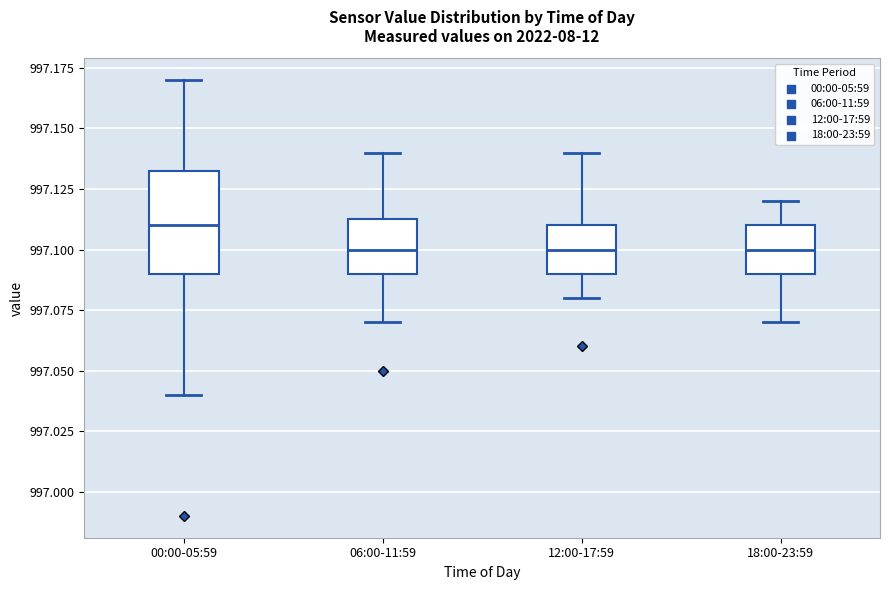

Where does the lower whisker of the box for 18:00-23:59 end on the y-axis? The values are not printed on the chart, so give them approximately, as read against the axis.

997.070